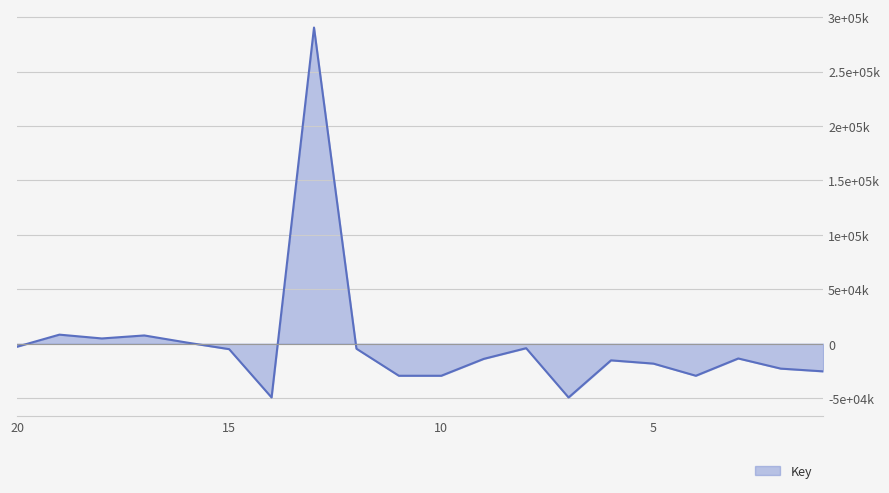

Where is the first local maximum?

3